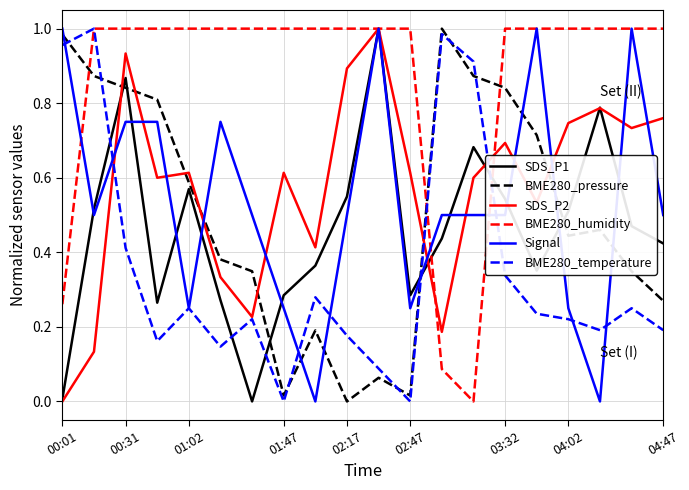

How many interior local peaks does the BME280_temperature series have?

6